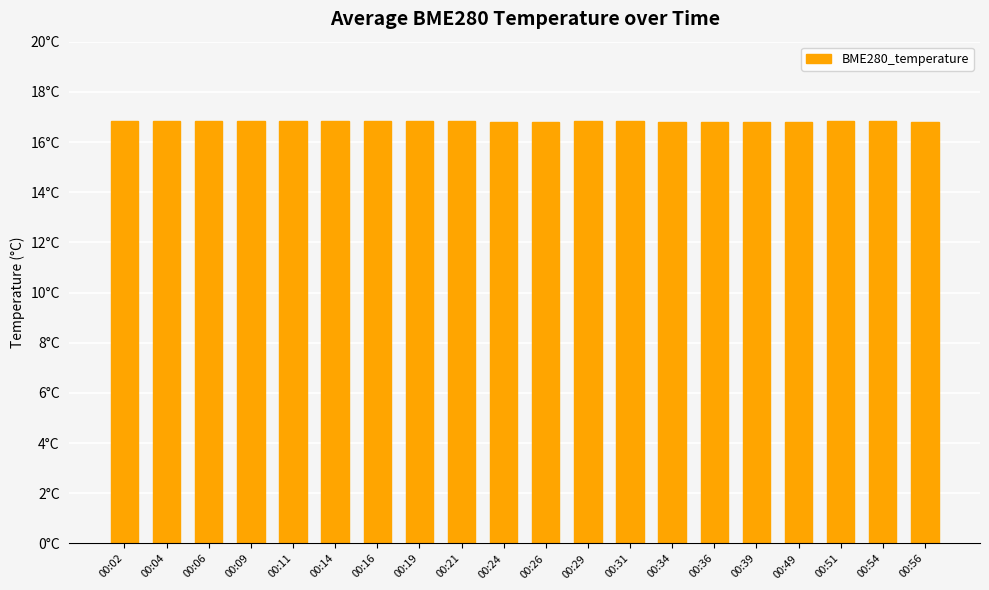

Does the chart contain any negative values?

No